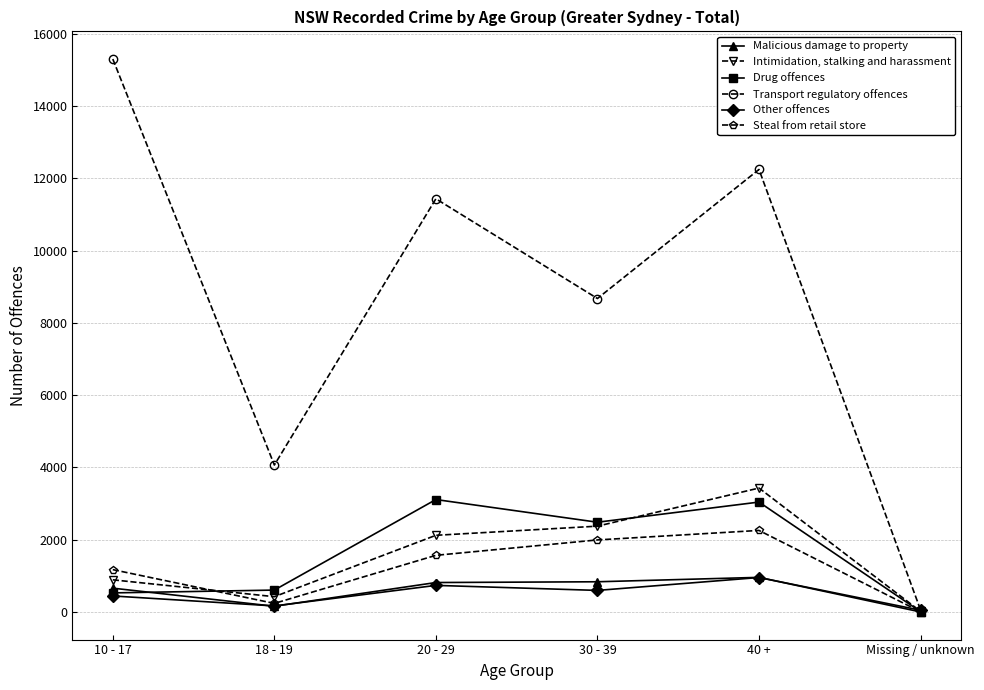

What position from the right is Missing / unknown?

1